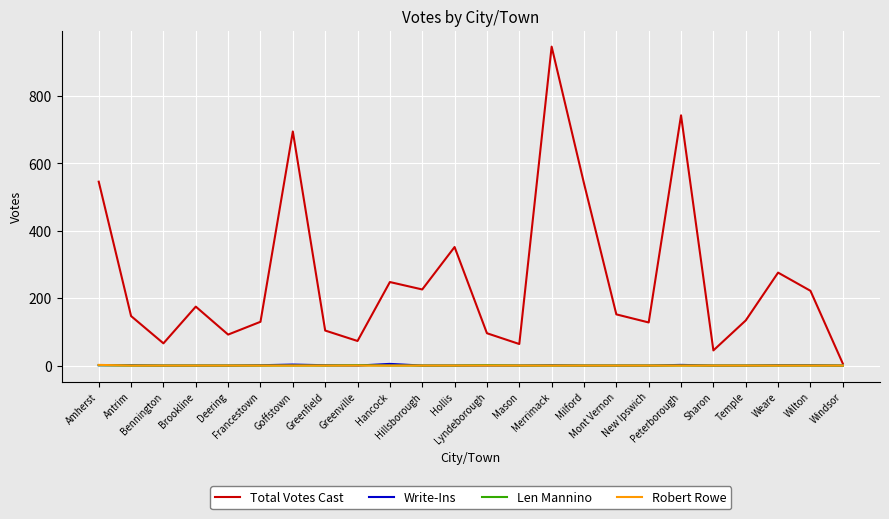

What are all the series names shown in the legend?

Total Votes Cast, Write-Ins, Len Mannino, Robert Rowe